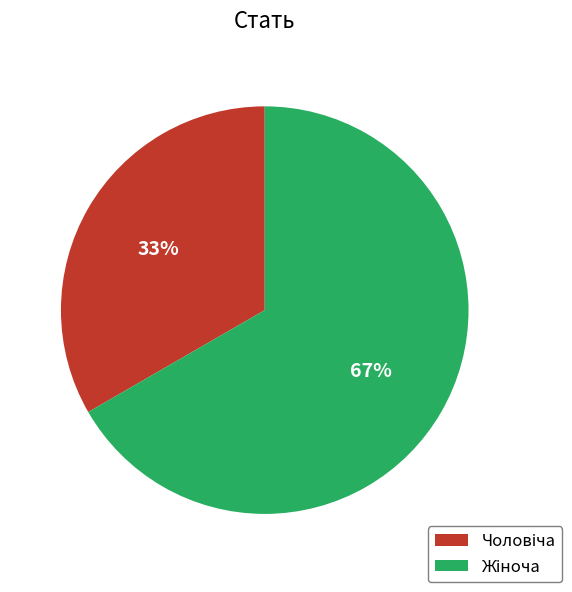

Is there a majority slice in this chart?

Yes